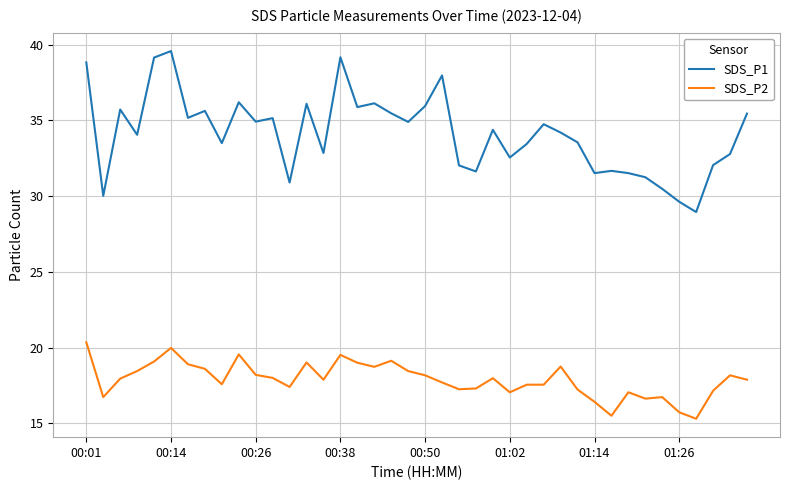

Which series has the widest spread of values?

SDS_P1